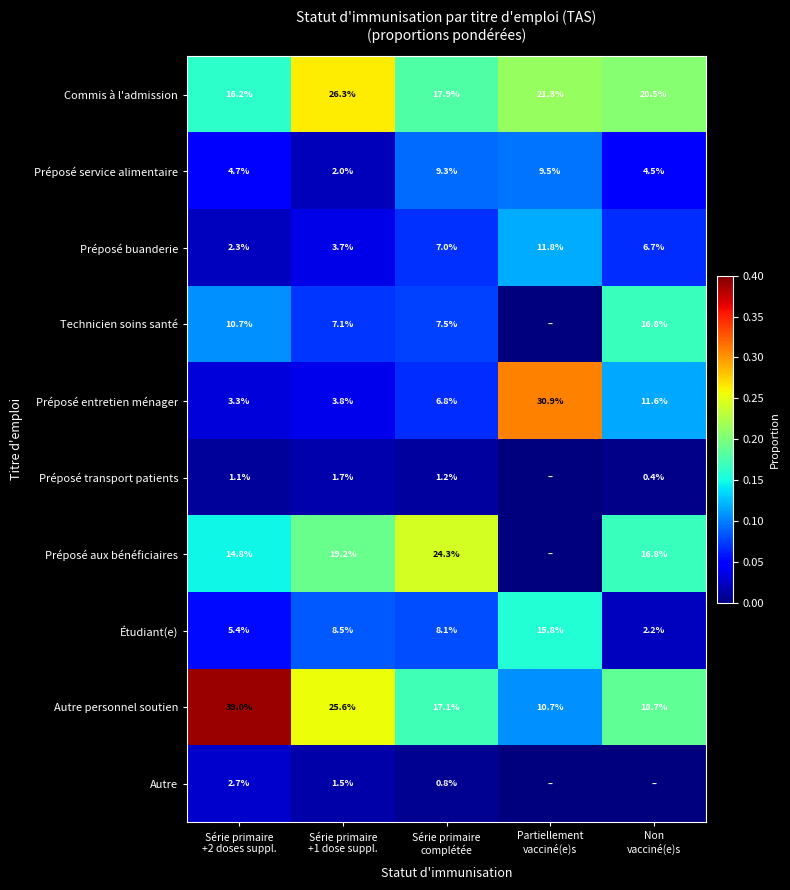

What is the difference between the maximum and minimum values in the Préposé service alimentaire series?

7.5